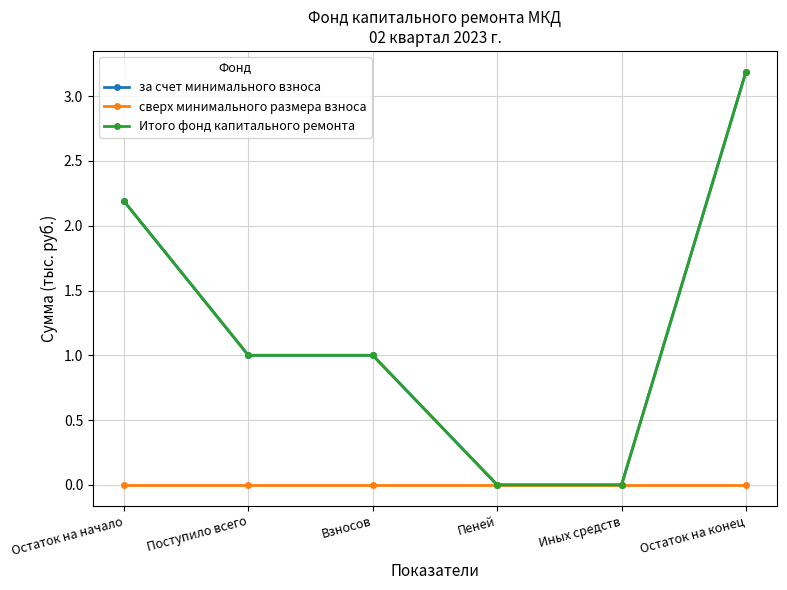

Between Пеней and Поступило всего, which is larger?

Поступило всего